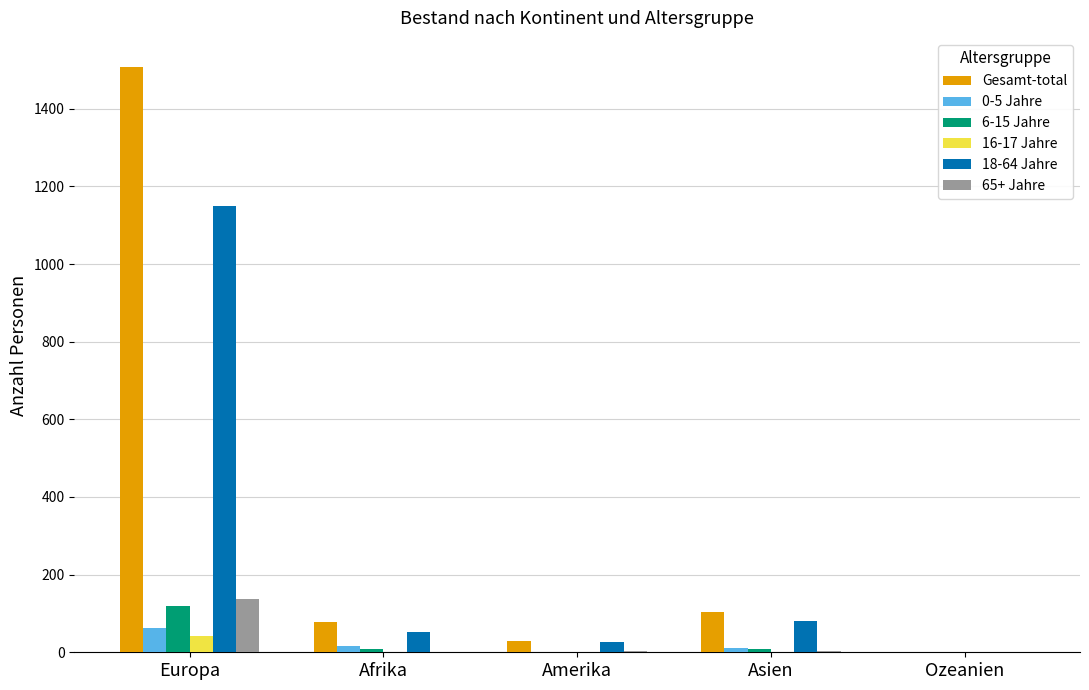

What is the maximum value for Gesamt-total?

1507